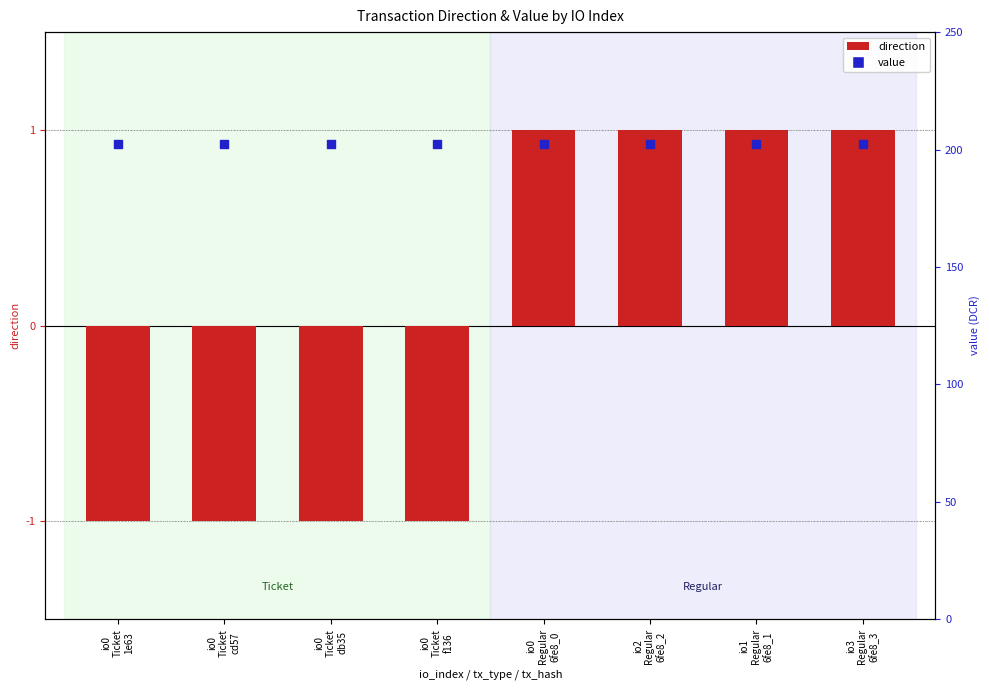

Which series reaches the minimum Y coordinate?

direction